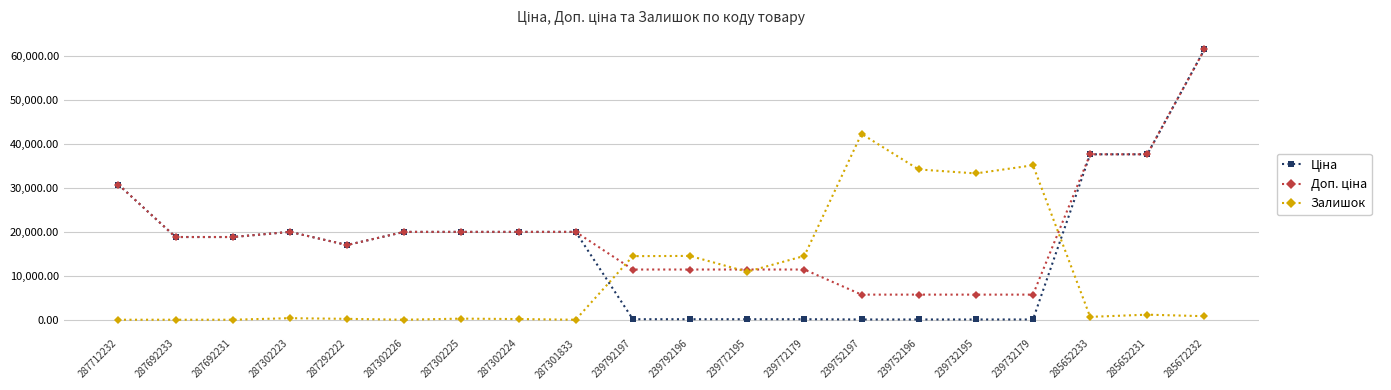

At which category is the sum across all series the highest?

285672232